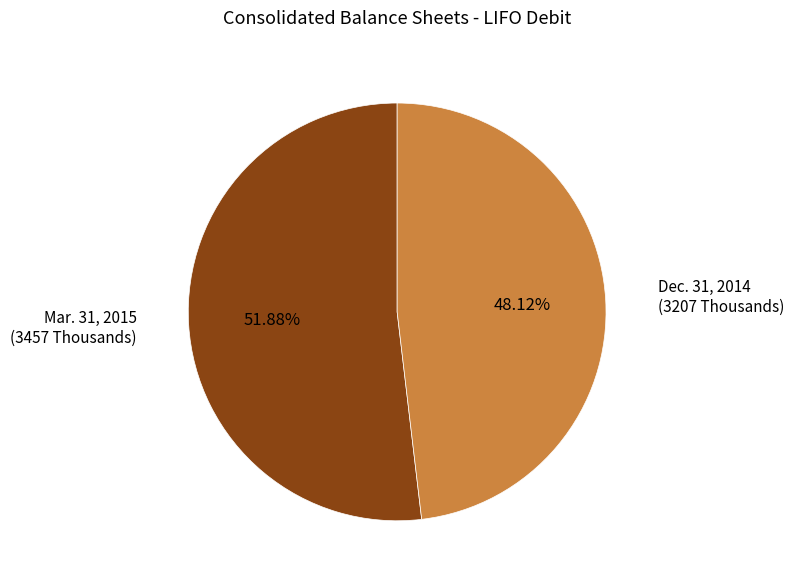

Does any single category account for the majority?

Yes